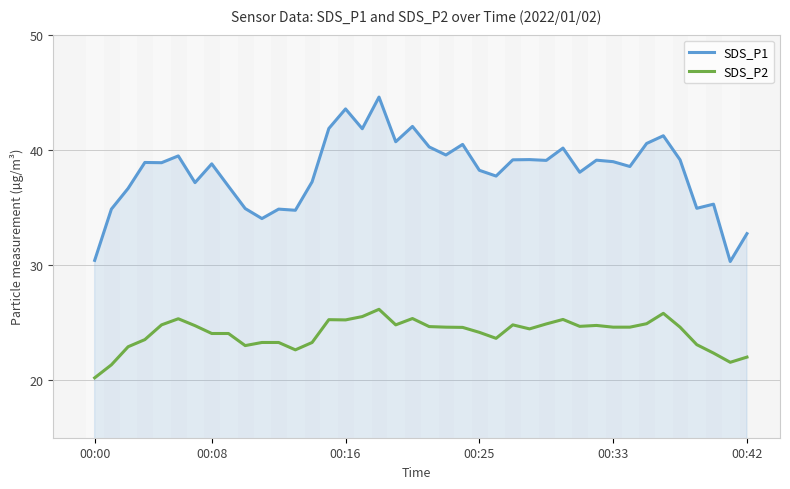

Rank the series by their average value, from lowest to highest.

SDS_P2, SDS_P1